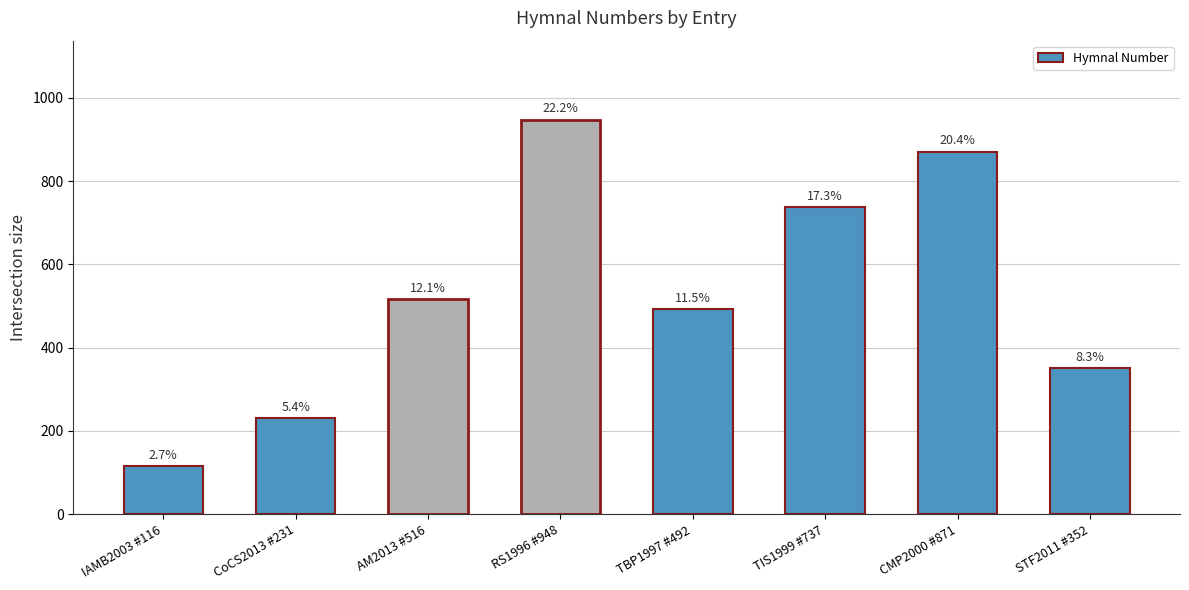

What is the greatest value displayed?

948